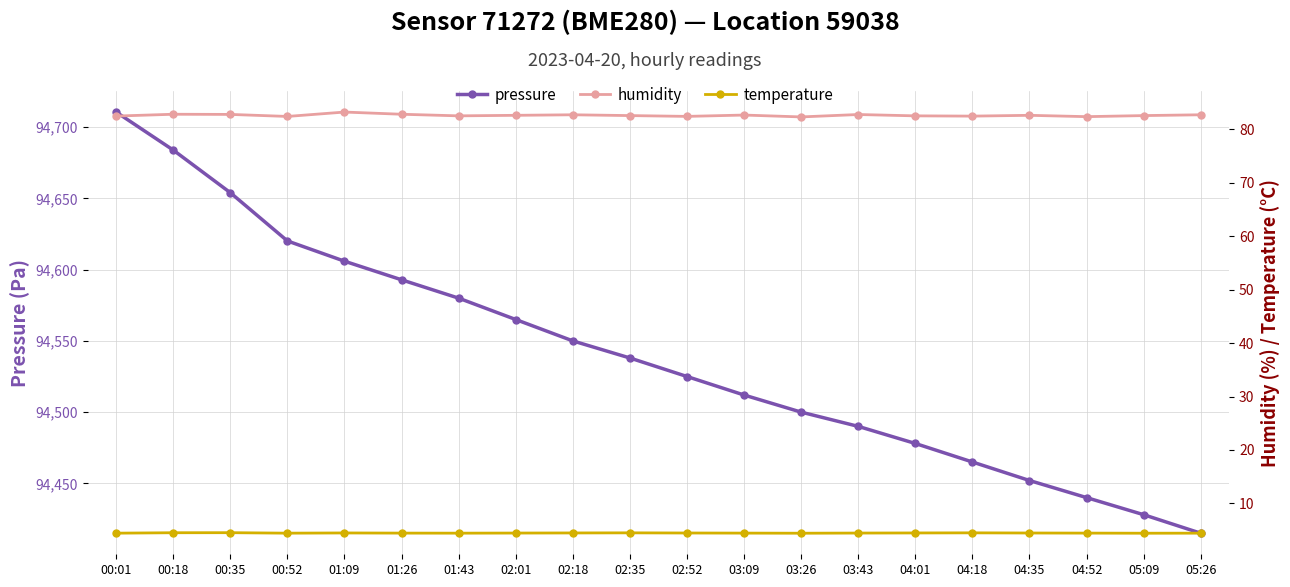

True or false: pressure and temperature intersect in this chart.

False